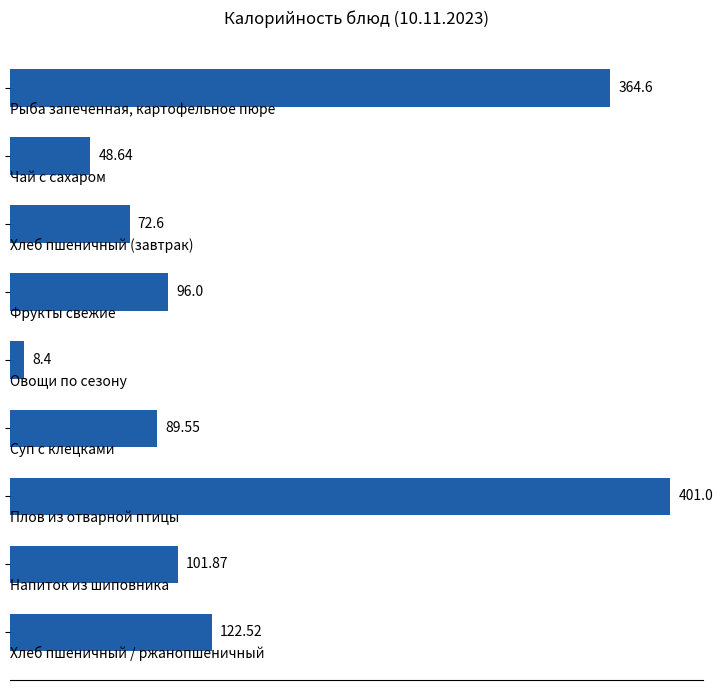

How many bars are there in total?

9